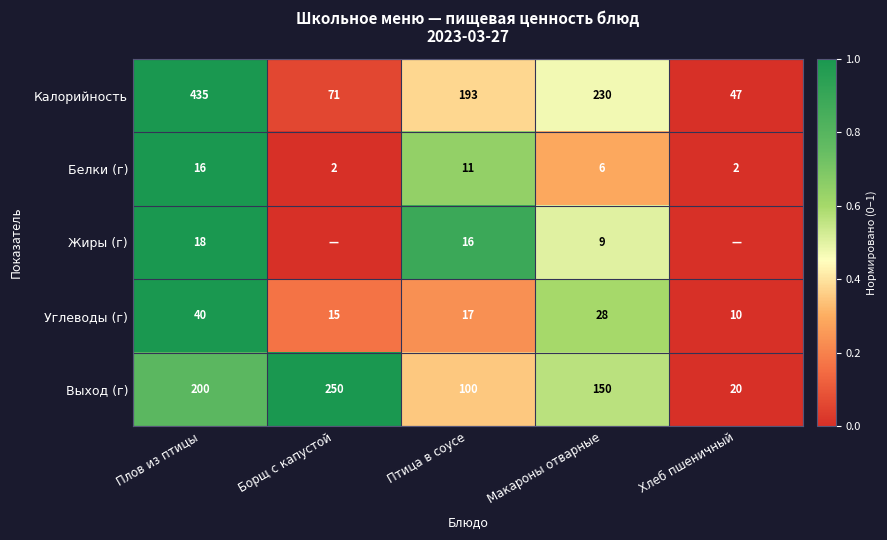

List the labels in order of Калорийность value, largest first.

Плов из птицы, Макароны отварные, Птица в соусе, Борщ с капустой, Хлеб пшеничный